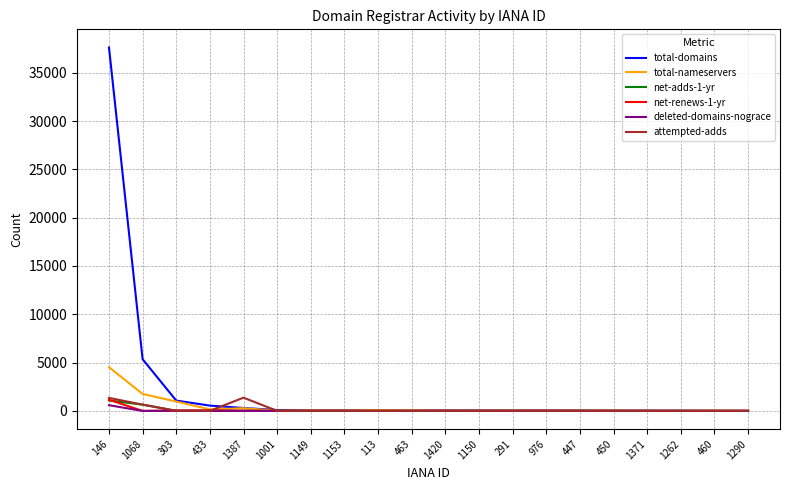

Which series has the largest range (max minus min)?

total-domains